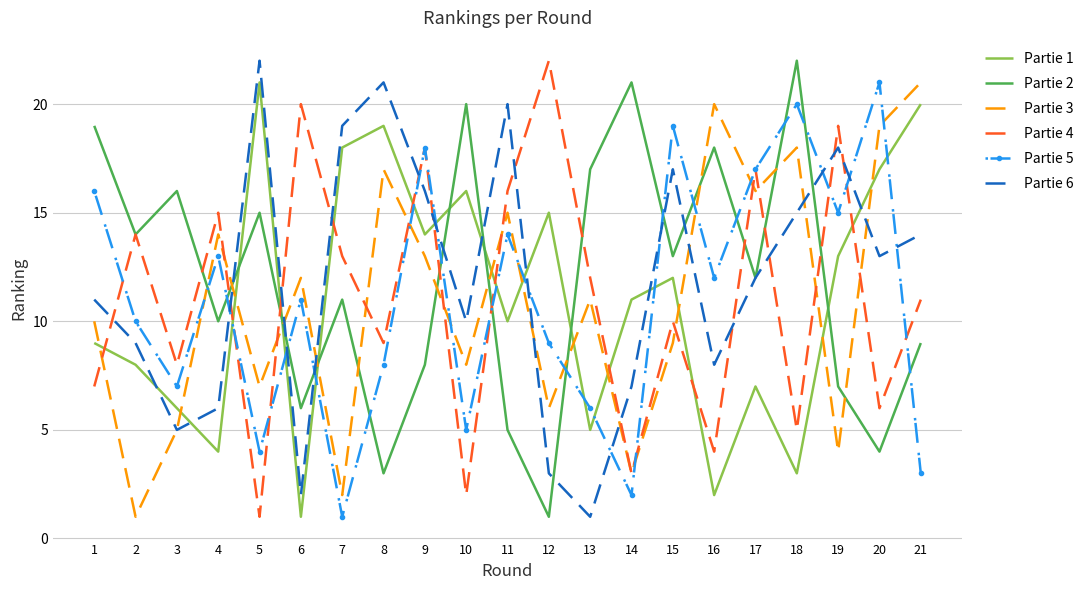

The value of Partie 5 at 15 is 12. True or false?

False